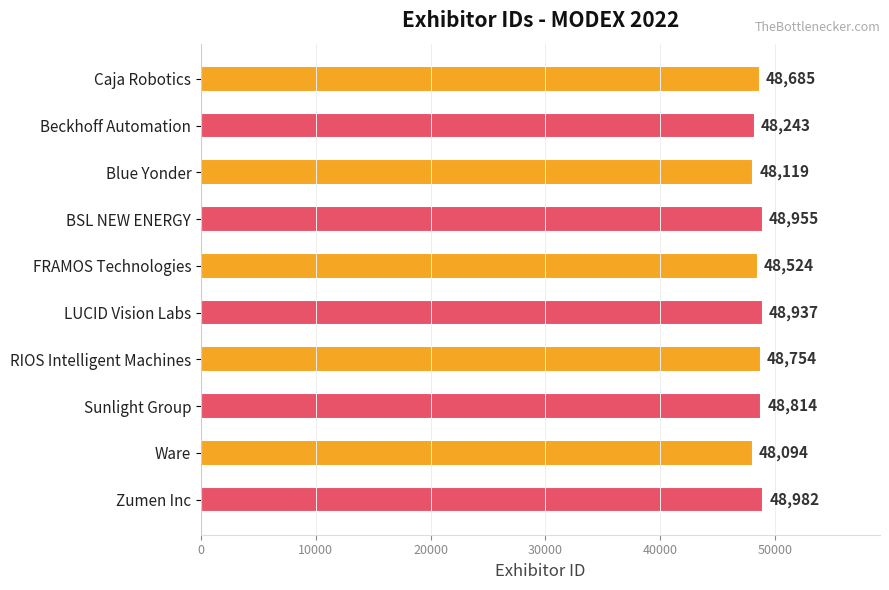

Reading top to bottom, list all the values displayed in this chart.

48685	48243	48119	48955	48524	48937	48754	48814	48094	48982